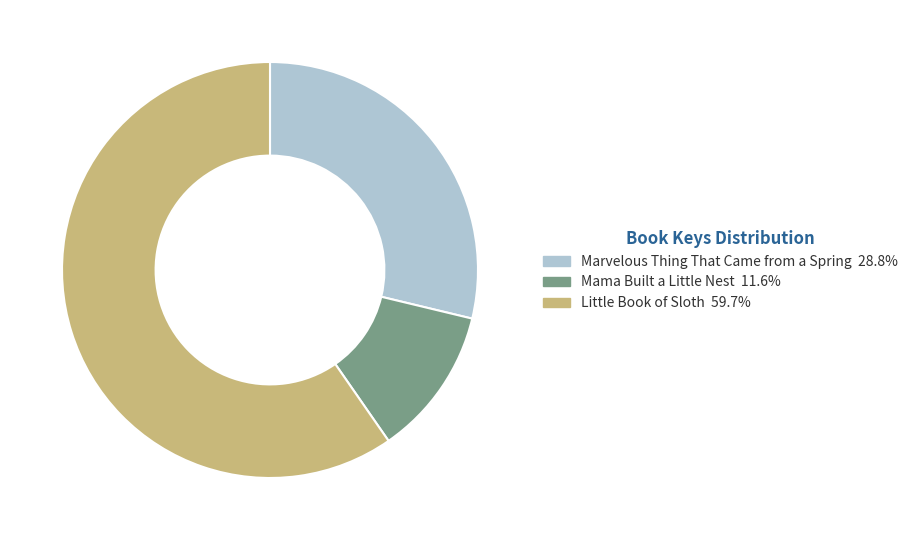

Rank the categories by value from lowest to highest.

Mama Built a Little Nest, Marvelous Thing That Came from a Spring, Little Book of Sloth